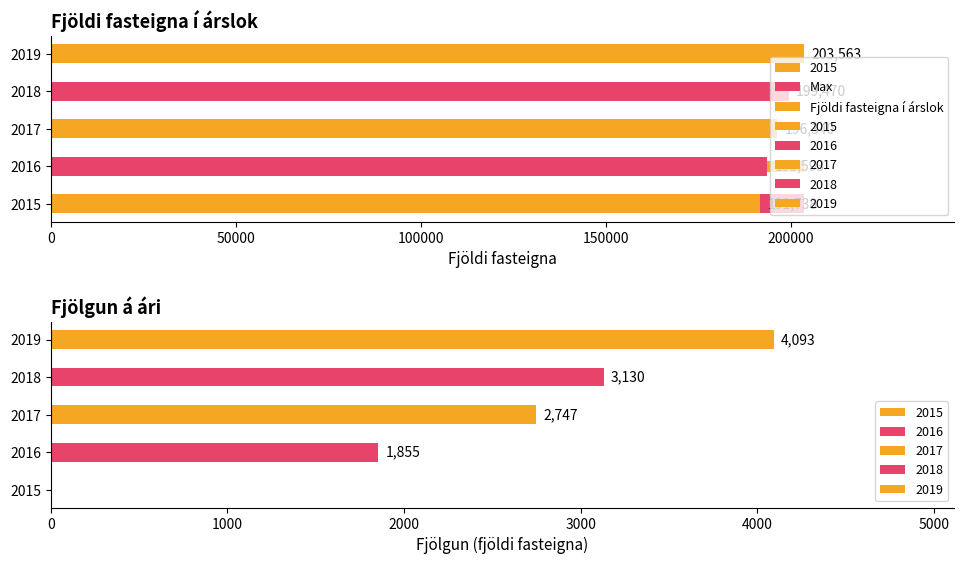

How many values are between 193593 and 199470?

3